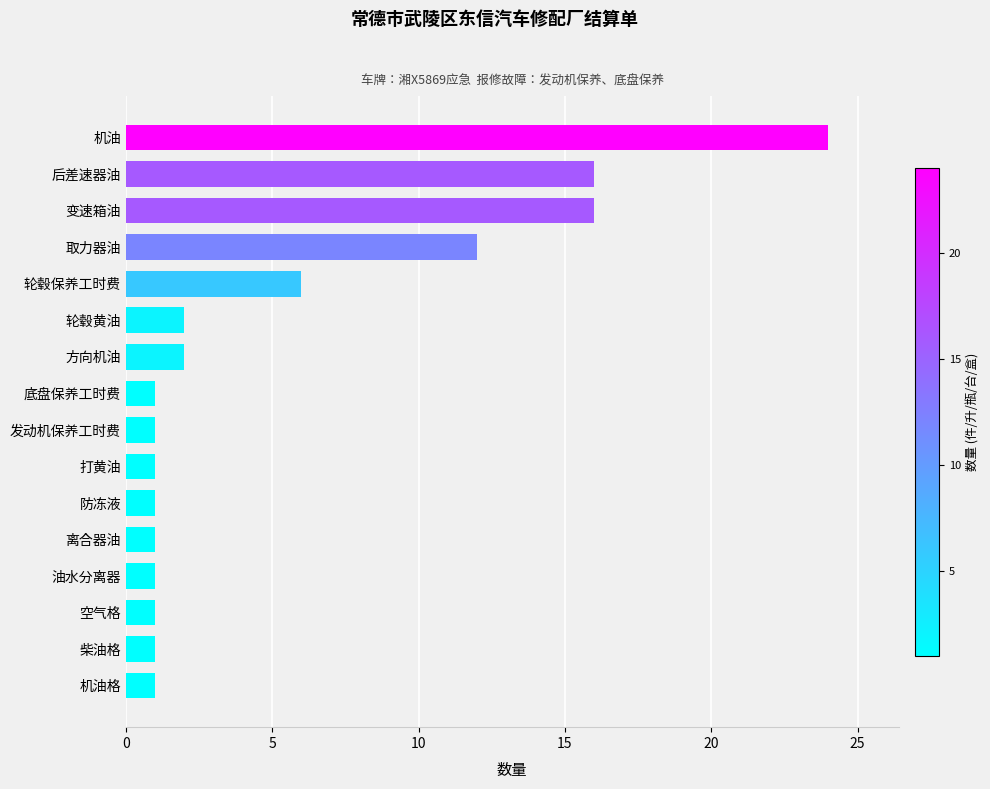

How many bars are there in total?

16